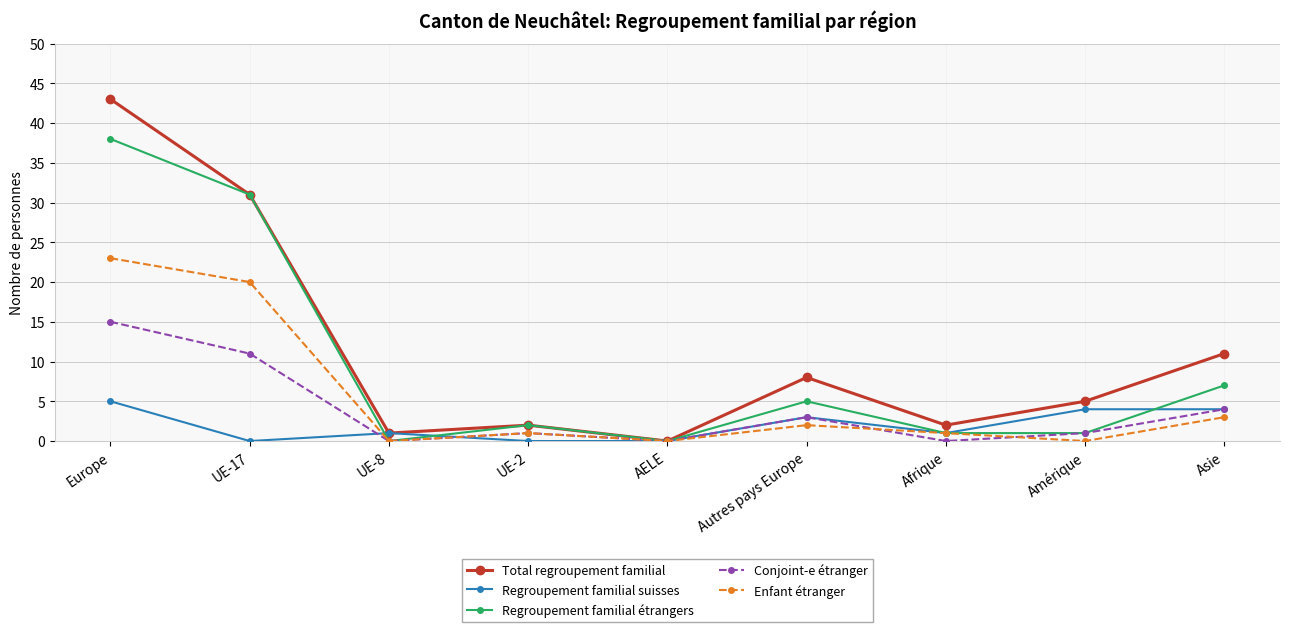

Reading left to right, list all the values displayed in this chart.

Total regroupement familial: Europe=43	UE-17=31	UE-8=1	UE-2=2	AELE=0	Autres pays Europe=8	Afrique=2	Amérique=5	Asie=11
Regroupement familial suisses: Europe=5	UE-17=0	UE-8=1	UE-2=0	AELE=0	Autres pays Europe=3	Afrique=1	Amérique=4	Asie=4
Regroupement familial étrangers: Europe=38	UE-17=31	UE-8=0	UE-2=2	AELE=0	Autres pays Europe=5	Afrique=1	Amérique=1	Asie=7
Conjoint-e étranger: Europe=15	UE-17=11	UE-8=0	UE-2=1	AELE=0	Autres pays Europe=3	Afrique=0	Amérique=1	Asie=4
Enfant étranger: Europe=23	UE-17=20	UE-8=0	UE-2=1	AELE=0	Autres pays Europe=2	Afrique=1	Amérique=0	Asie=3